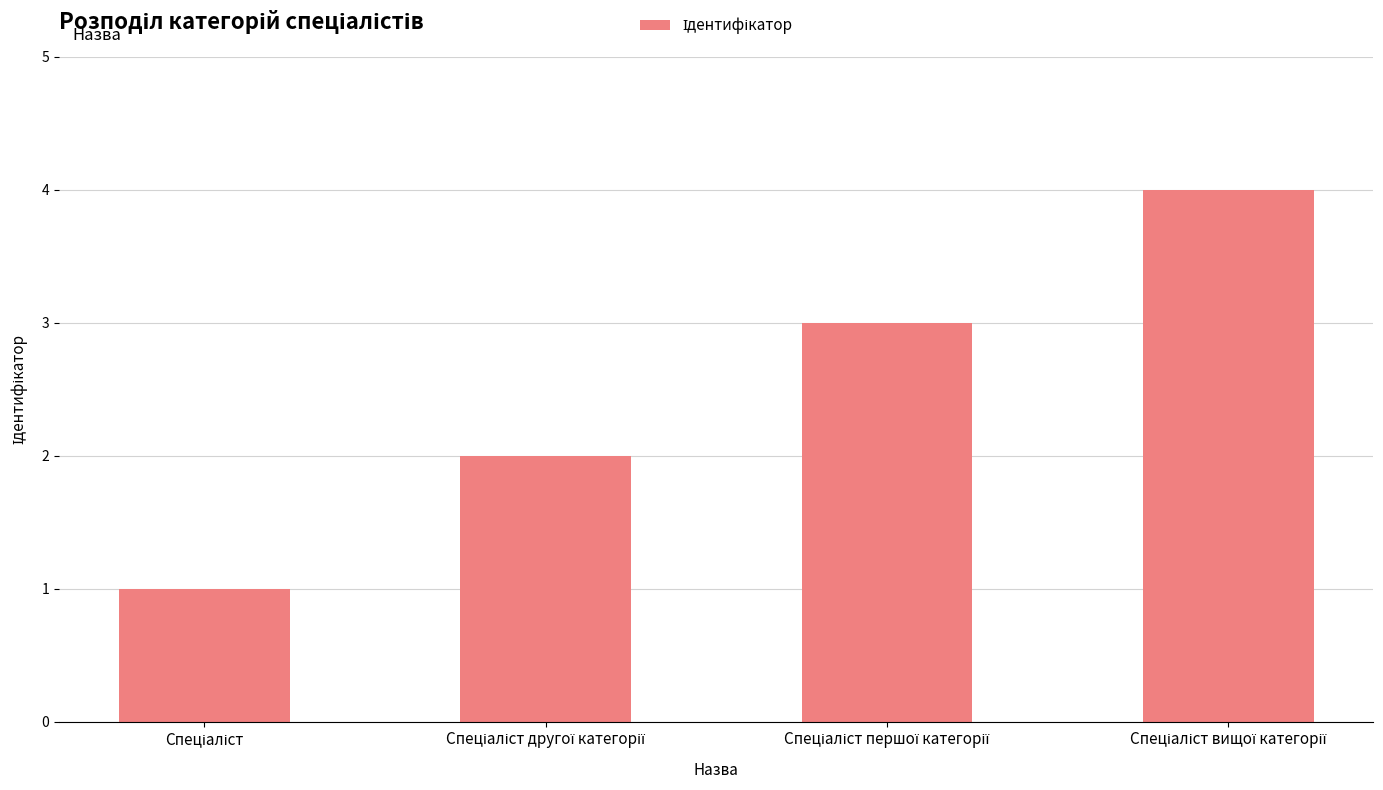

Are the bars horizontal?

No